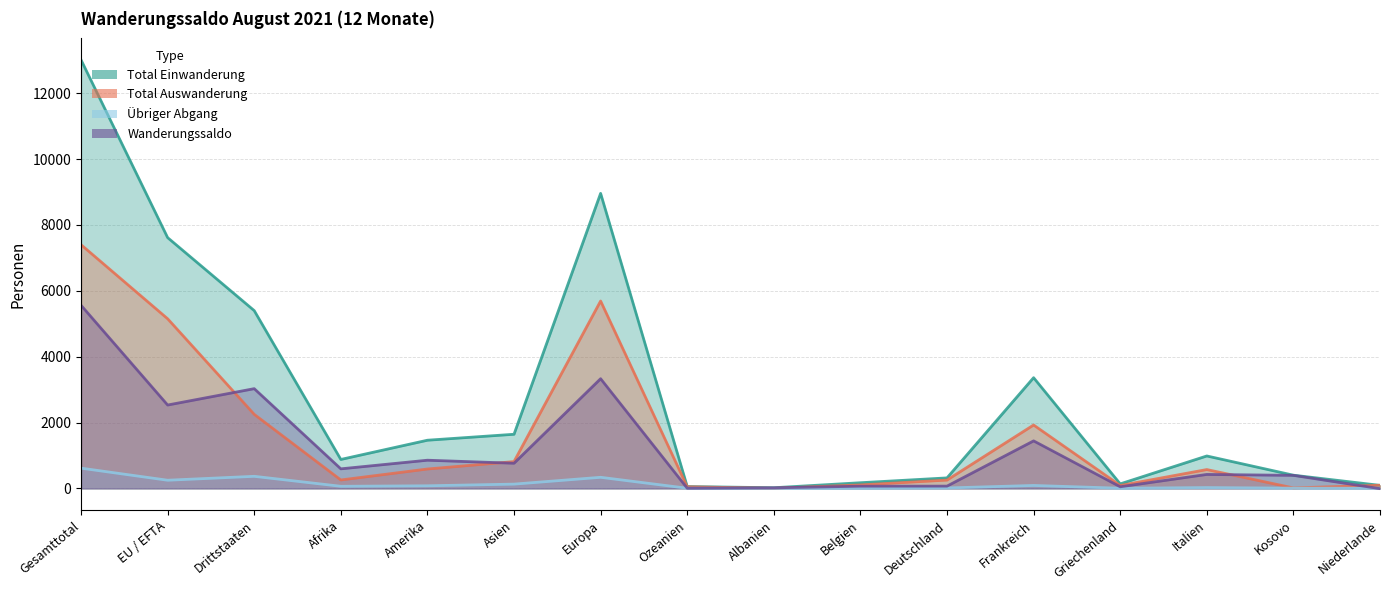

What is the label of the 14th point from the right?

Drittstaaten